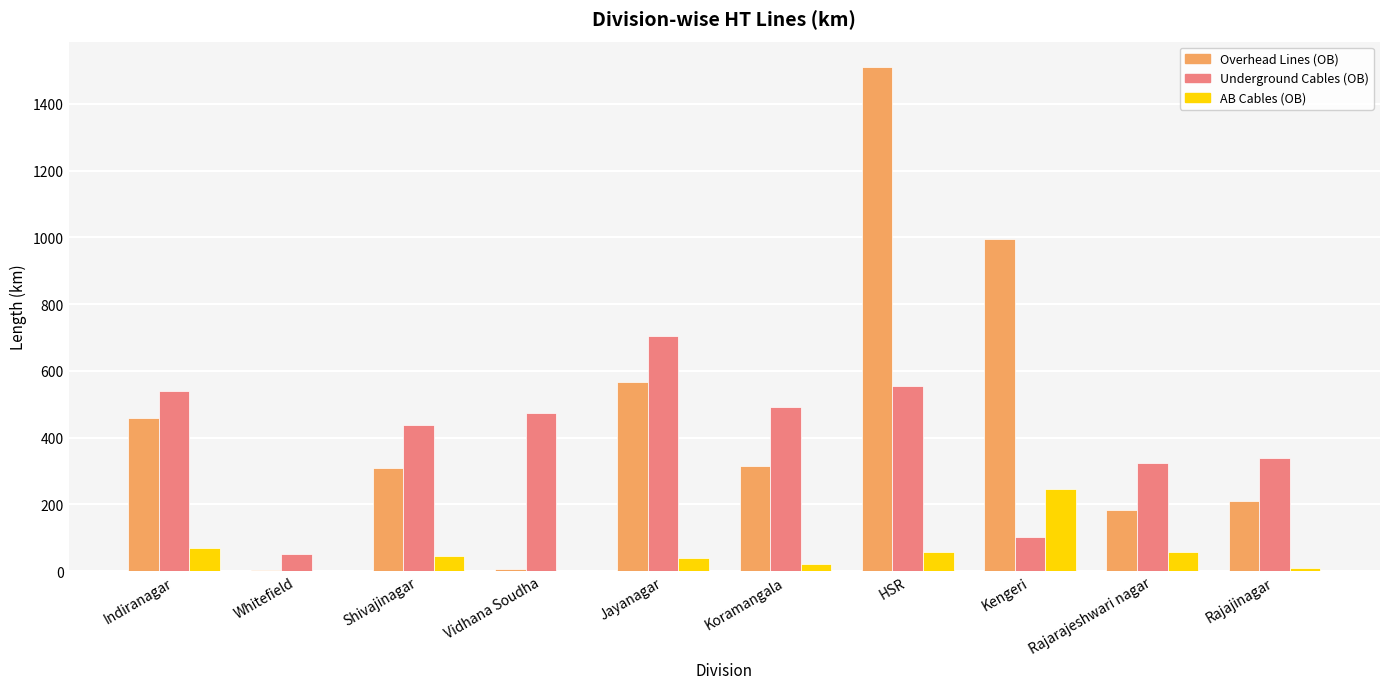

Is it true that Underground Cables (OB) equals 148.3 at Koramangala?

False